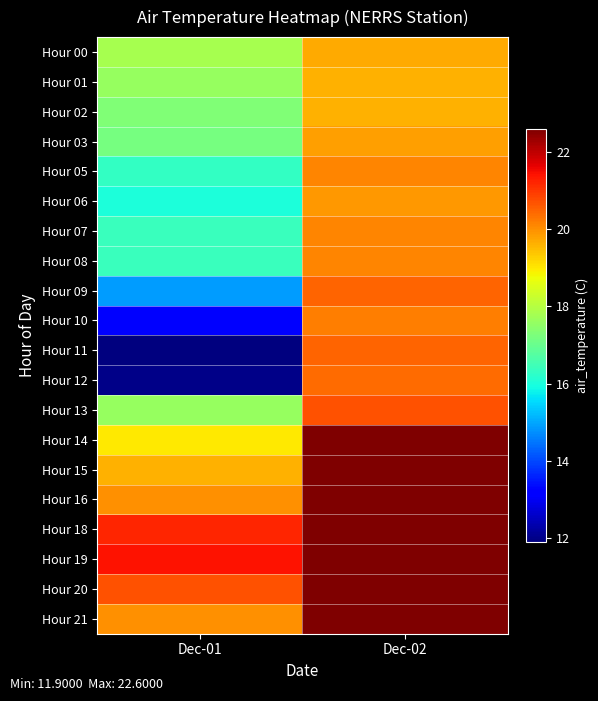

Reading left to right, list all the values displayed in this chart.

Hour 00: Dec-01=17.8	Dec-02=19.7
Hour 01: Dec-01=17.6	Dec-02=19.6
Hour 02: Dec-01=17.3	Dec-02=19.6
Hour 03: Dec-01=17.2	Dec-02=19.8
Hour 05: Dec-01=16.3	Dec-02=20.1
Hour 06: Dec-01=16.0	Dec-02=19.9
Hour 07: Dec-01=16.4	Dec-02=20.1
Hour 08: Dec-01=16.4	Dec-02=20.1
Hour 09: Dec-01=14.9	Dec-02=20.5
Hour 10: Dec-01=13.2	Dec-02=20.2
Hour 11: Dec-01=11.9	Dec-02=20.5
Hour 12: Dec-01=12.0	Dec-02=20.4
Hour 13: Dec-01=17.6	Dec-02=20.7
Hour 14: Dec-01=19.0	Dec-02=22.6
Hour 15: Dec-01=19.6	Dec-02=22.6
Hour 16: Dec-01=20.0	Dec-02=22.6
Hour 18: Dec-01=21.2	Dec-02=22.6
Hour 19: Dec-01=21.4	Dec-02=22.6
Hour 20: Dec-01=20.7	Dec-02=22.6
Hour 21: Dec-01=20.0	Dec-02=22.6